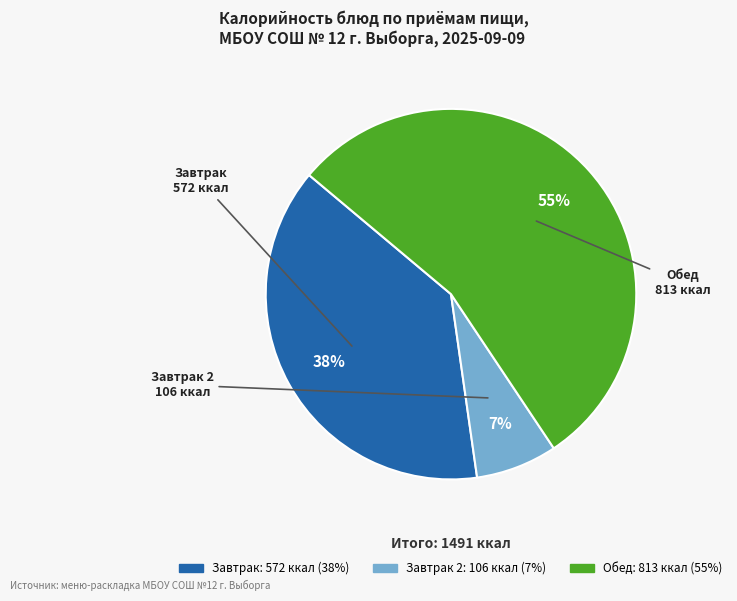

Does any single category account for the majority?

Yes